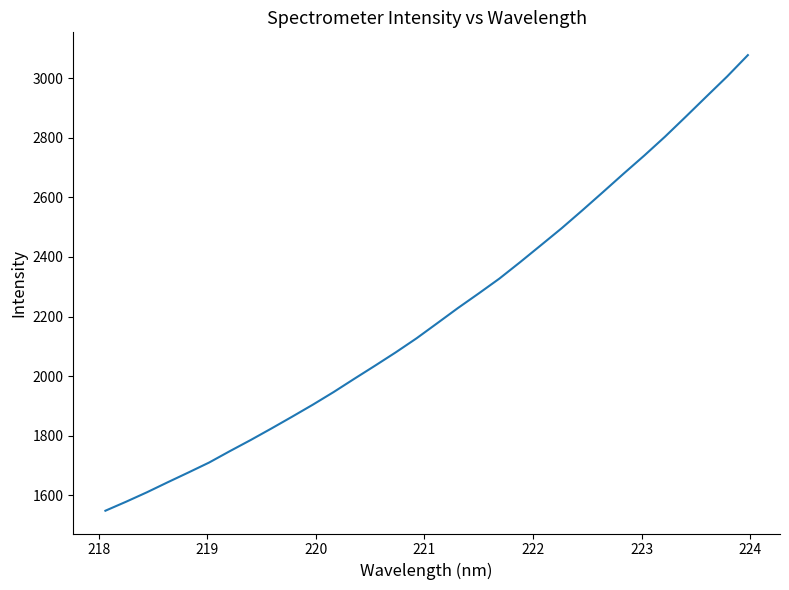

What is the smallest value displayed?

1548.7